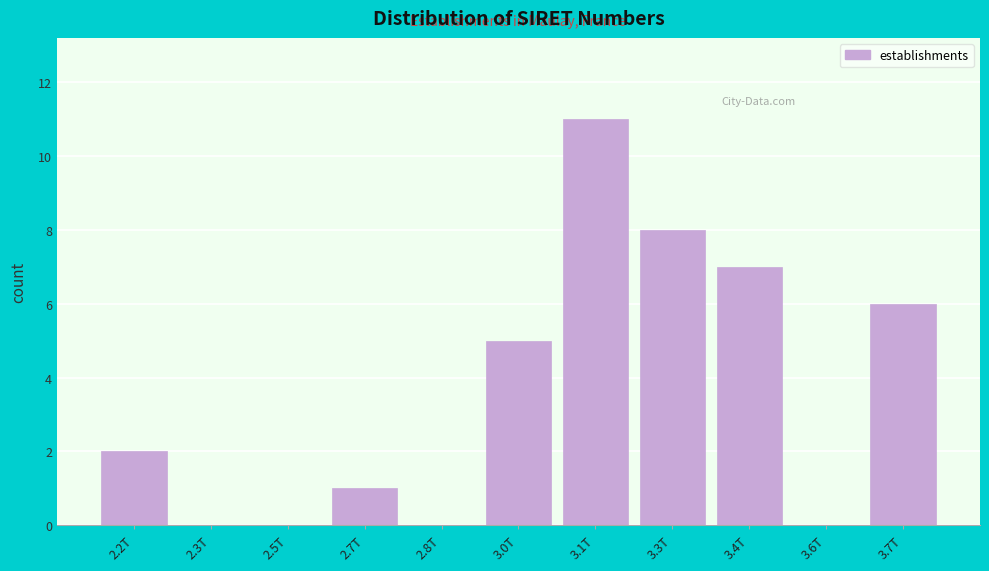

Reading left to right, transcribe all the data shown in this chart.

2.2T=2	2.3T=0	2.5T=0	2.7T=1	2.8T=0	3.0T=5	3.1T=11	3.3T=8	3.4T=7	3.6T=0	3.7T=6